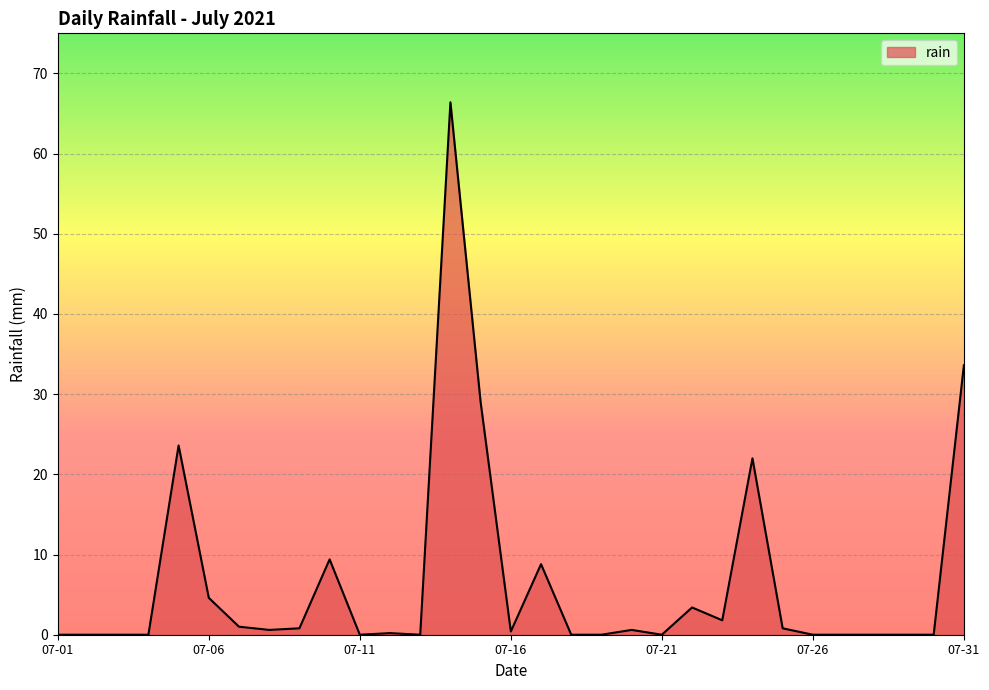

What is the maximum value shown in the chart?

66.4